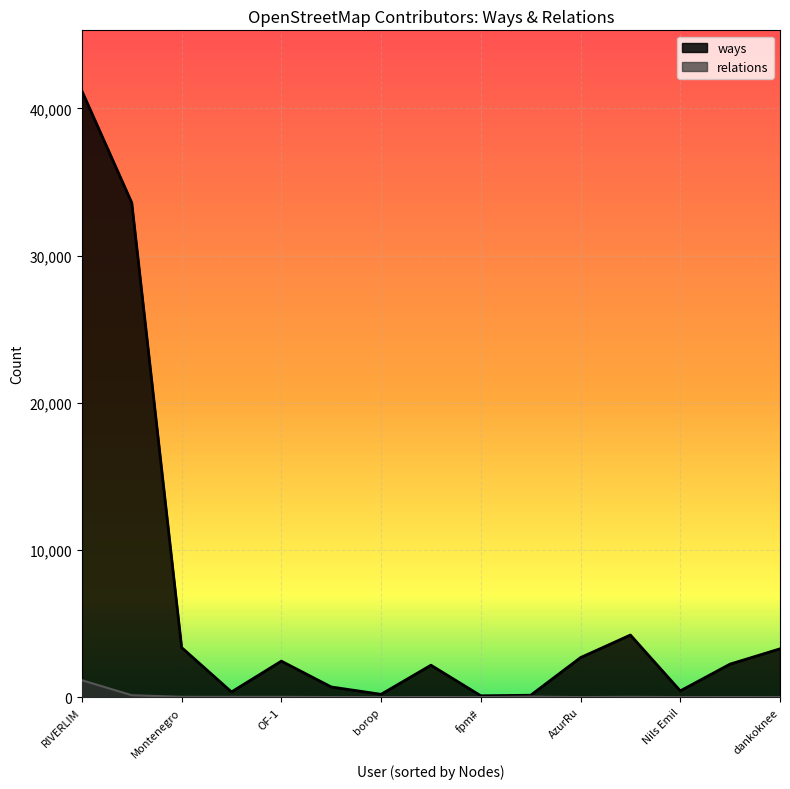

What is the label of the 3rd point from the right?

Nils Emil